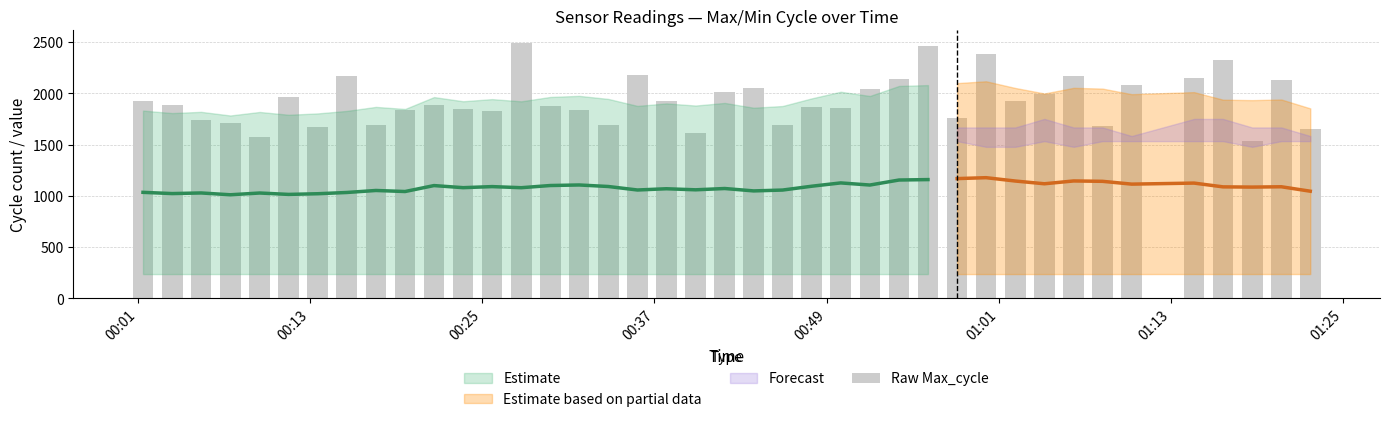

Between 01:25 and 01:01, which is larger?

01:25